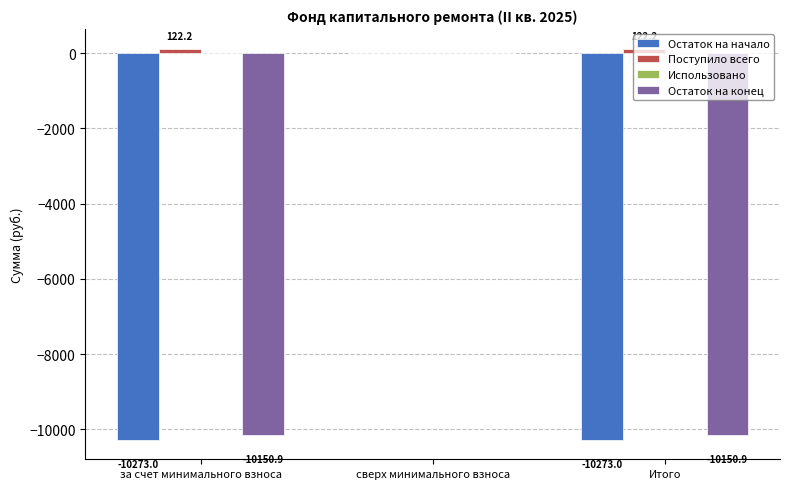

Is it true that Остаток на конец equals 0.0 at сверх минимального взноса?

True